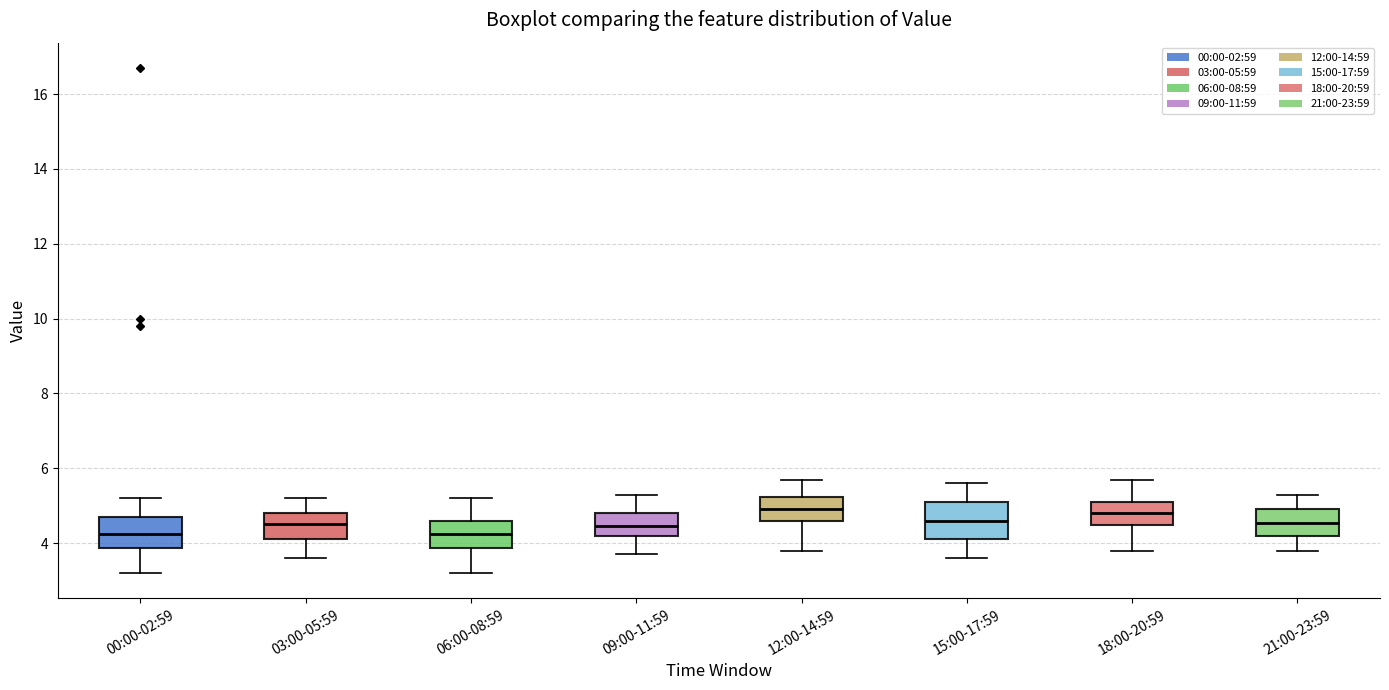

Reading left to right, transcribe this box plot: for each box, give where its median line is, the range the box spans, and where its two whiskers end, as read against the y-axis. The values are not printed on the chart, so give them approximately, as read against the axis.

00:00-02:59: median 4.2, box 3.8 to 4.8, whiskers 3.2 to 5.2
03:00-05:59: median 4.6, box 4.2 to 4.8, whiskers 3.6 to 5.2
06:00-08:59: median 4.2, box 3.8 to 4.6, whiskers 3.2 to 5.2
09:00-11:59: median 4.4, box 4.2 to 4.8, whiskers 3.8 to 5.4
12:00-14:59: median 5.0, box 4.6 to 5.2, whiskers 3.8 to 5.8
15:00-17:59: median 4.6, box 4.2 to 5.2, whiskers 3.6 to 5.6
18:00-20:59: median 4.8, box 4.4 to 5.2, whiskers 3.8 to 5.8
21:00-23:59: median 4.6, box 4.2 to 5.0, whiskers 3.8 to 5.4